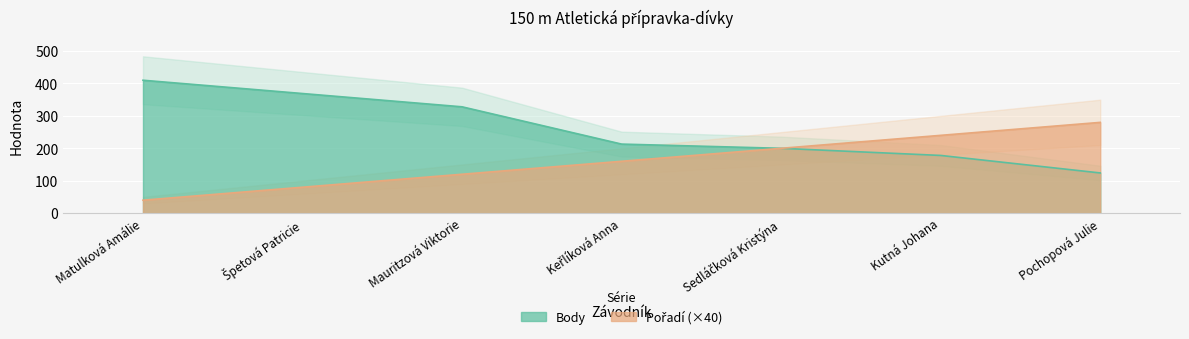

Which series has the largest total across all categories?

Body